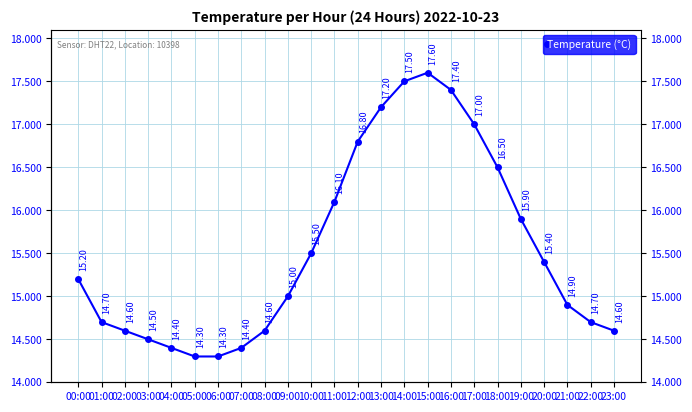

The value at 15:00 is 17.6. True or false?

True